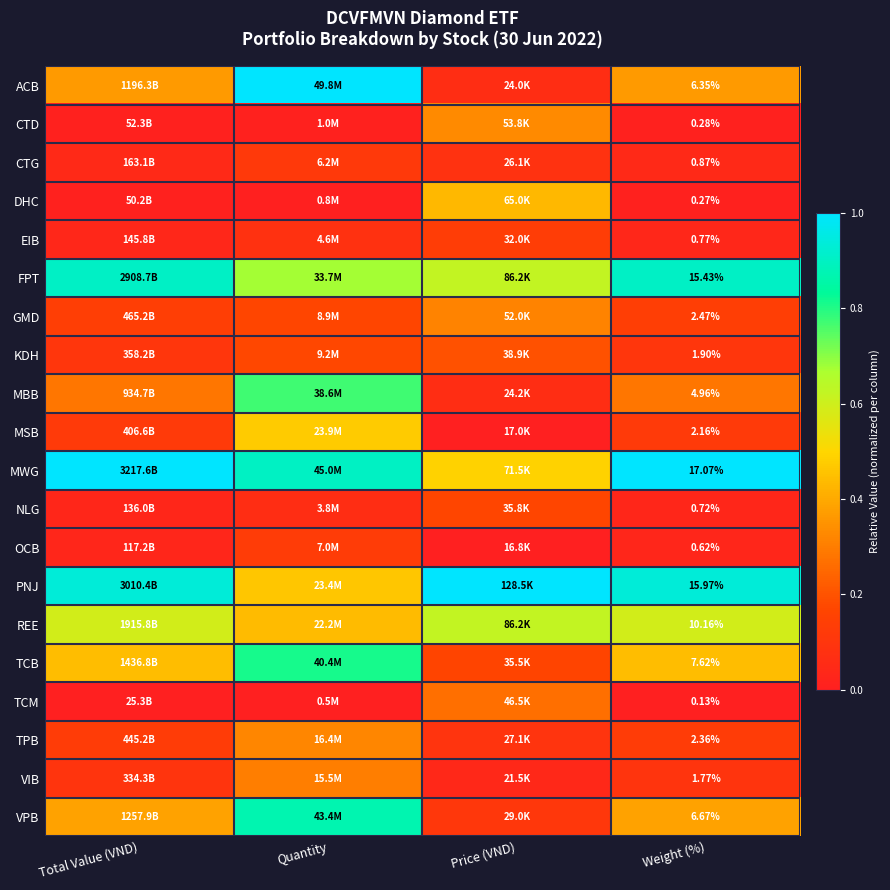

The value of TPB at Total Value (VND) is 0.0. True or false?

False